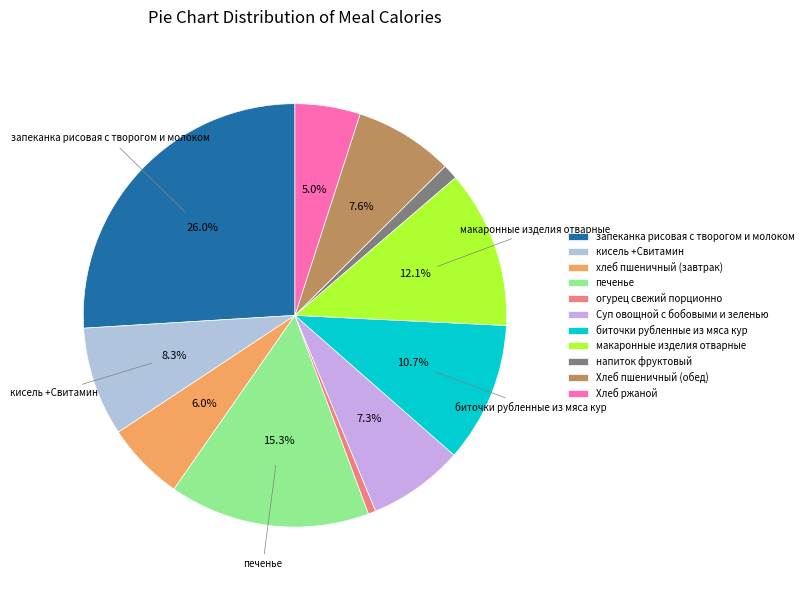

Count the number of slices in the pie.

11